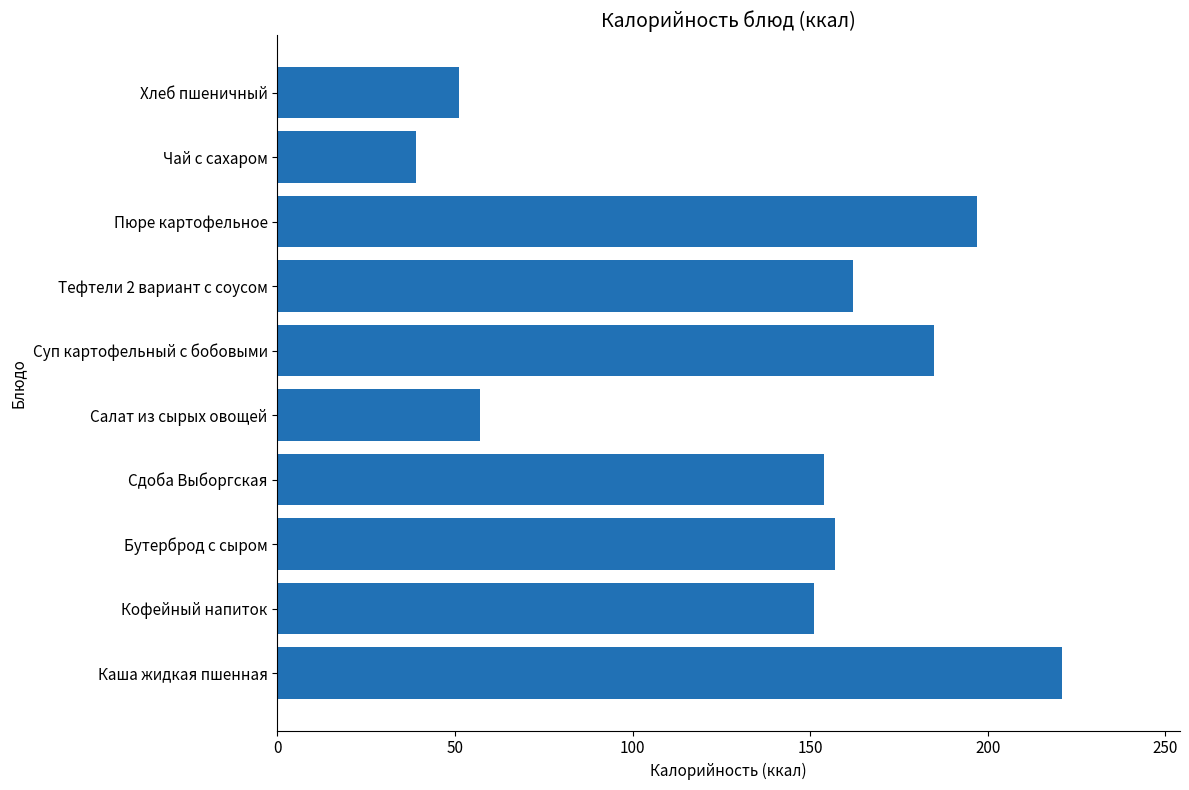

What is the sum of all values?

1374